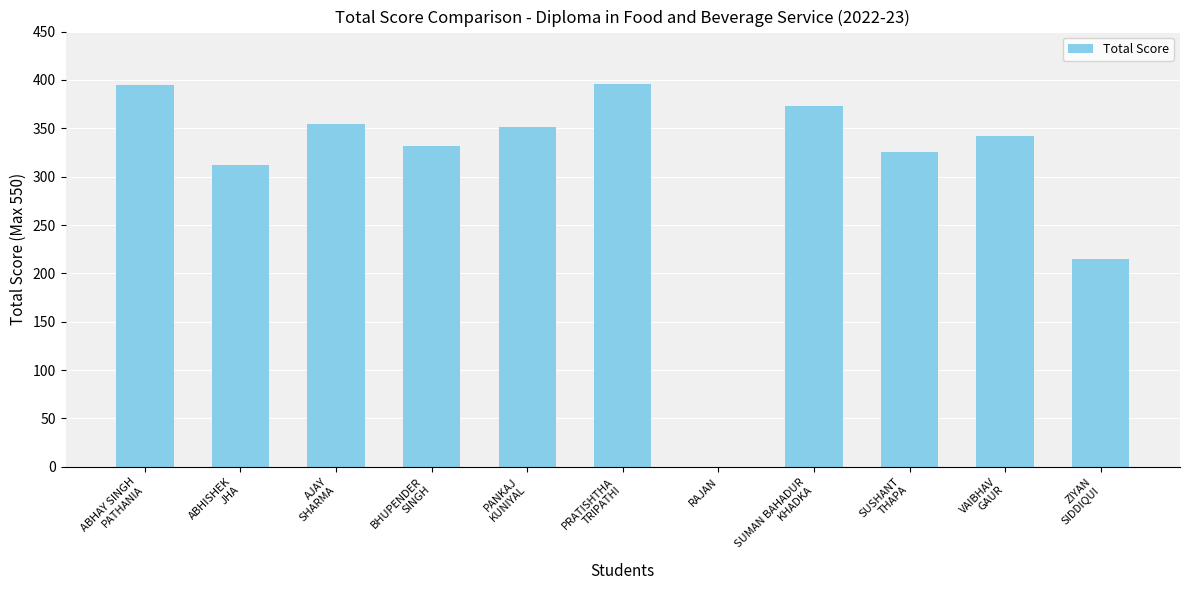

What is the sum of all values?

3396